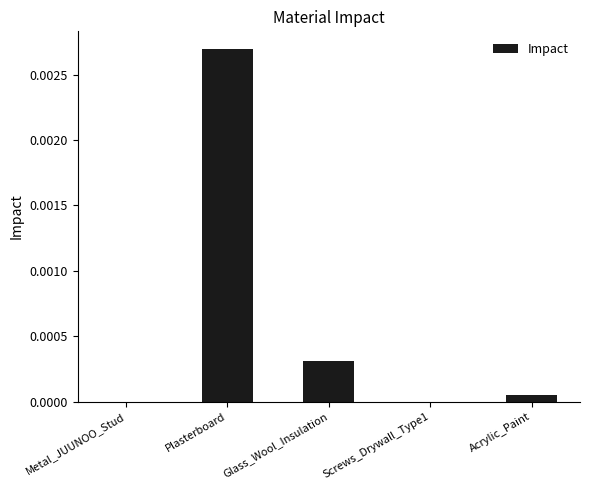

Are the bars horizontal?

No